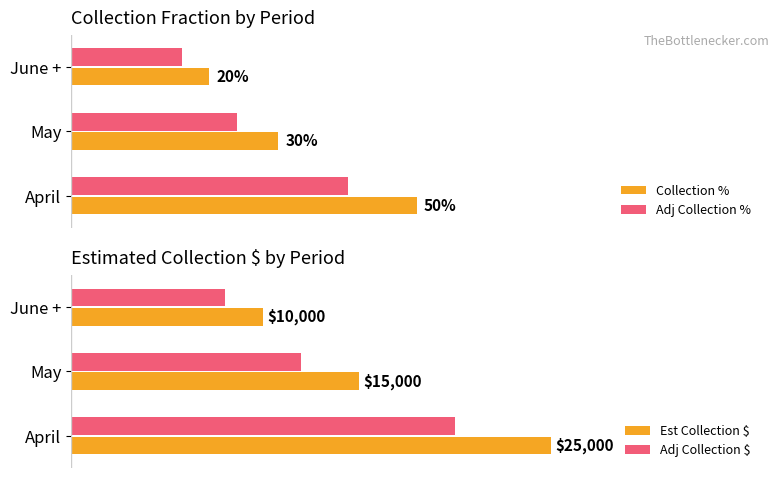

What are all the series names shown in the legend?

Collection %, Adj Collection %, Est Collection $, Adj Collection $